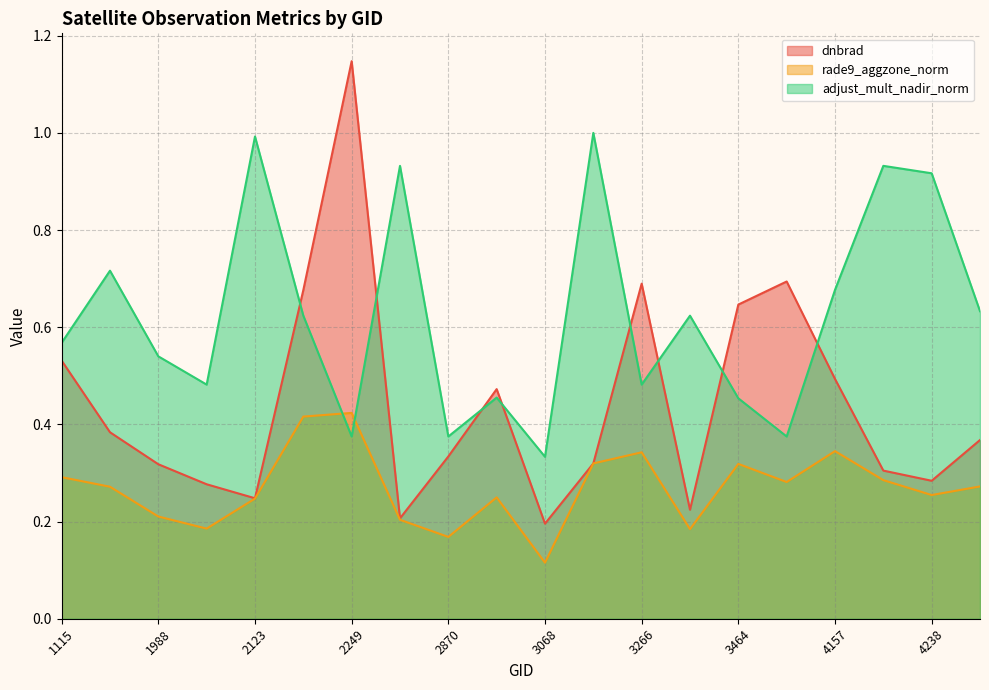

Which series has the largest total across all categories?

adjust_mult_nadir_norm